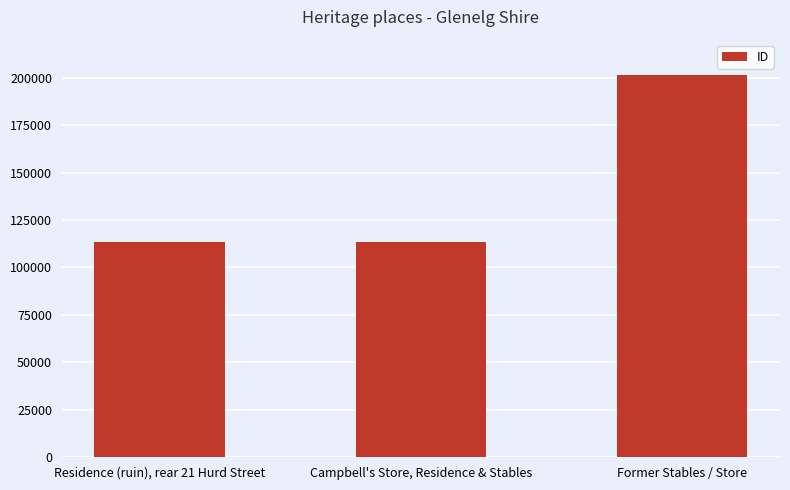

What is the smallest value displayed?

113170